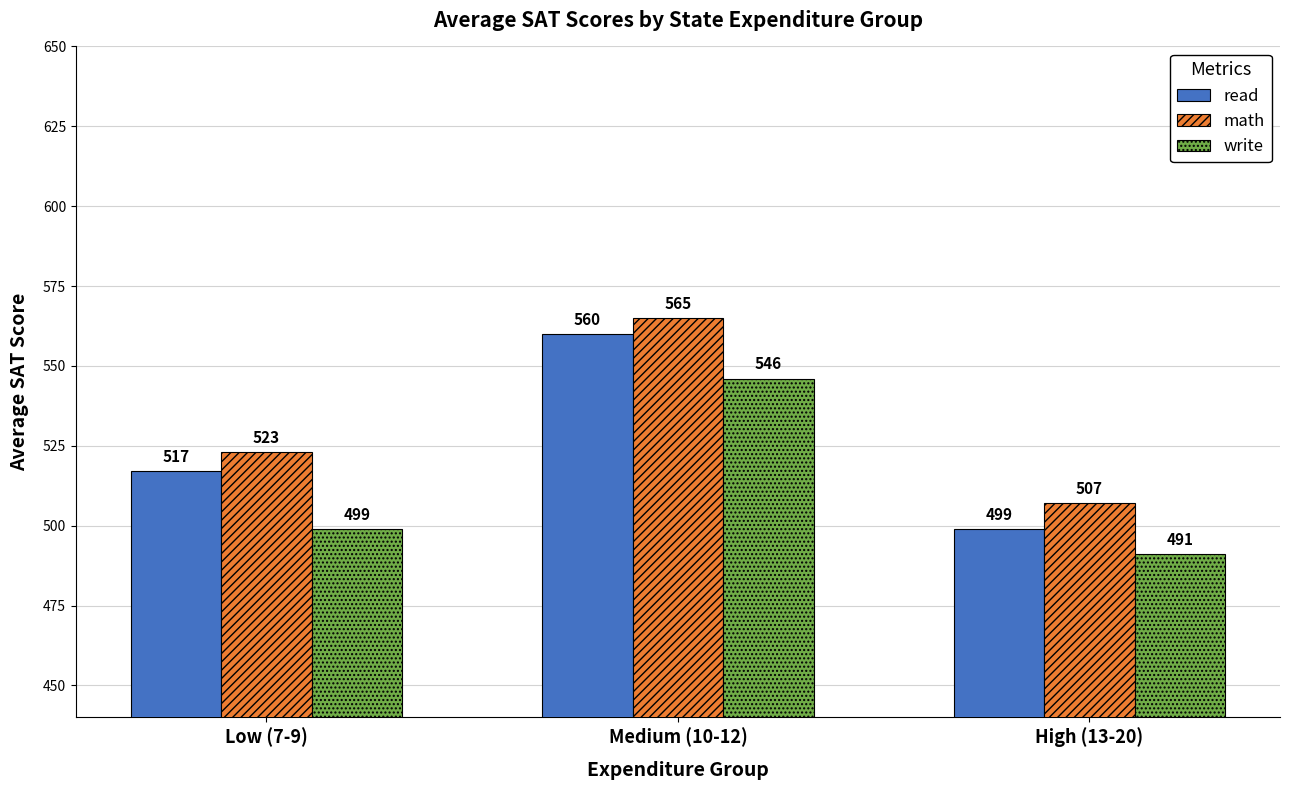

Reading left to right, transcribe all the data shown in this chart.

read: Low (7-9)=517	Medium (10-12)=560	High (13-20)=499
math: Low (7-9)=523	Medium (10-12)=565	High (13-20)=507
write: Low (7-9)=499	Medium (10-12)=546	High (13-20)=491